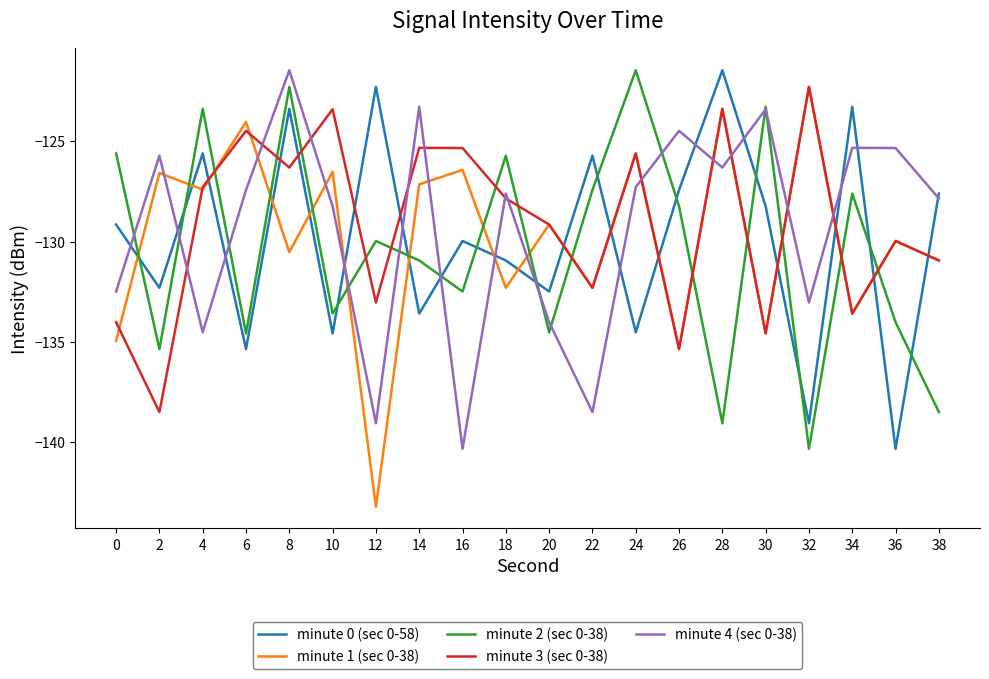

The value of minute 0 (sec 0-58) at 26 is -88.5. True or false?

False